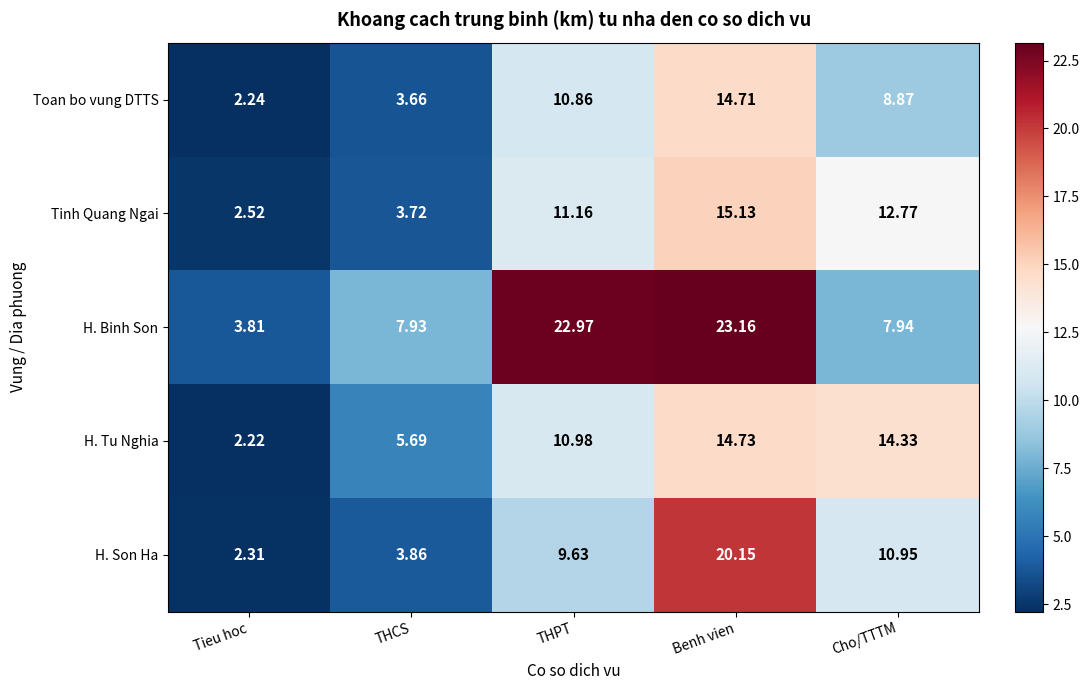

Where is Toan bo vung DTTS nearest to the value 8?

Cho/TTTM